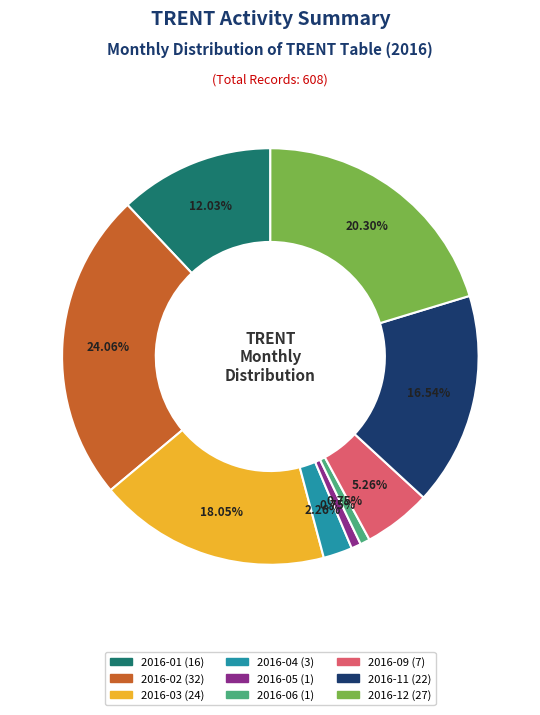

To the nearest percent, what is the difference between the largest and smallest slice percentages?

23%